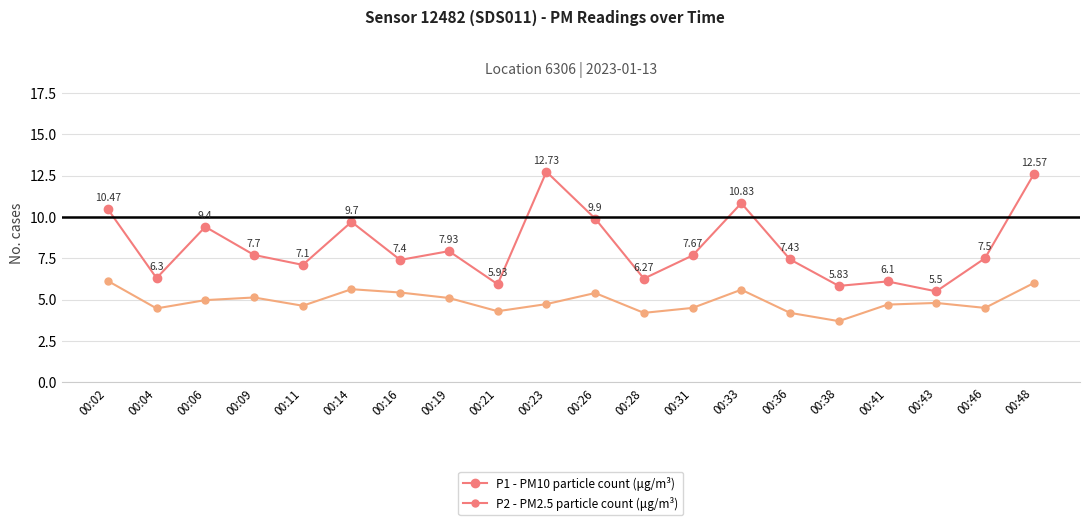

Rank the series by their average value, from lowest to highest.

P2 - PM2.5 particle count (μg/m³), P1 - PM10 particle count (μg/m³)